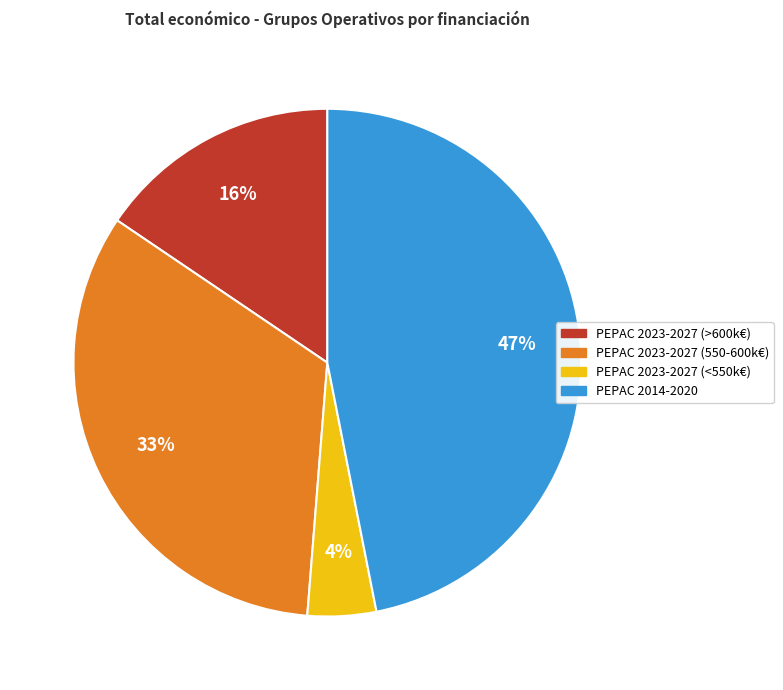

Count the number of slices in the pie.

4